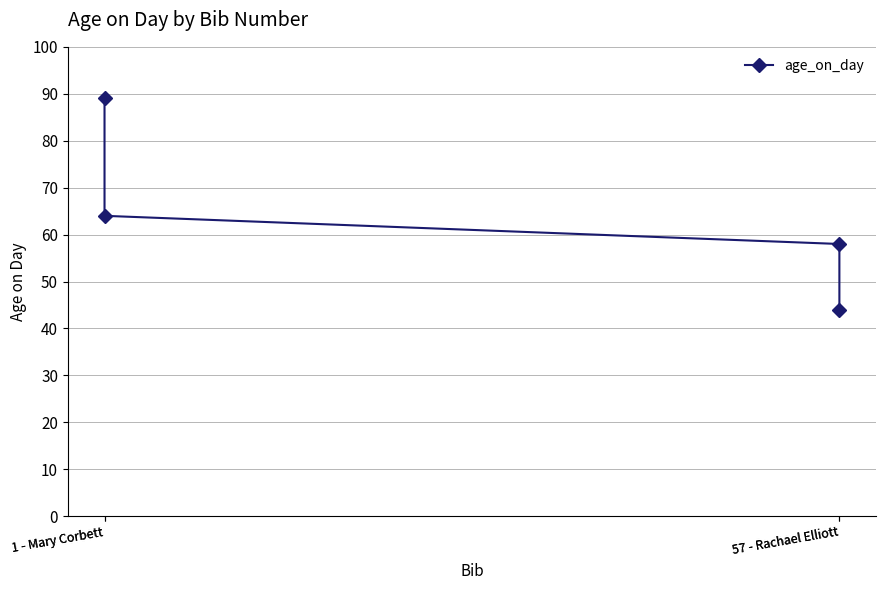

What is the ratio of the value at 1 - Mary Corbett to the value at 57 - Rachael Elliott?

1.5